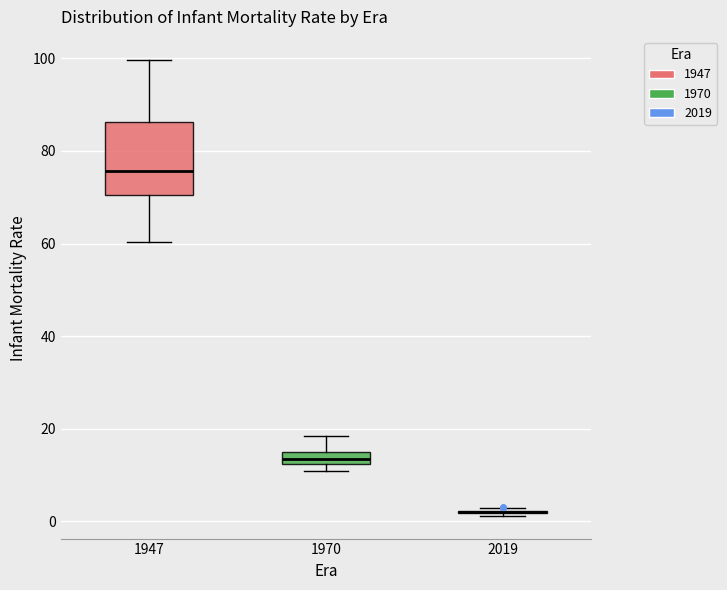

Comparing the boxes themselves (not the whiskers), which one is the tallest?

1947